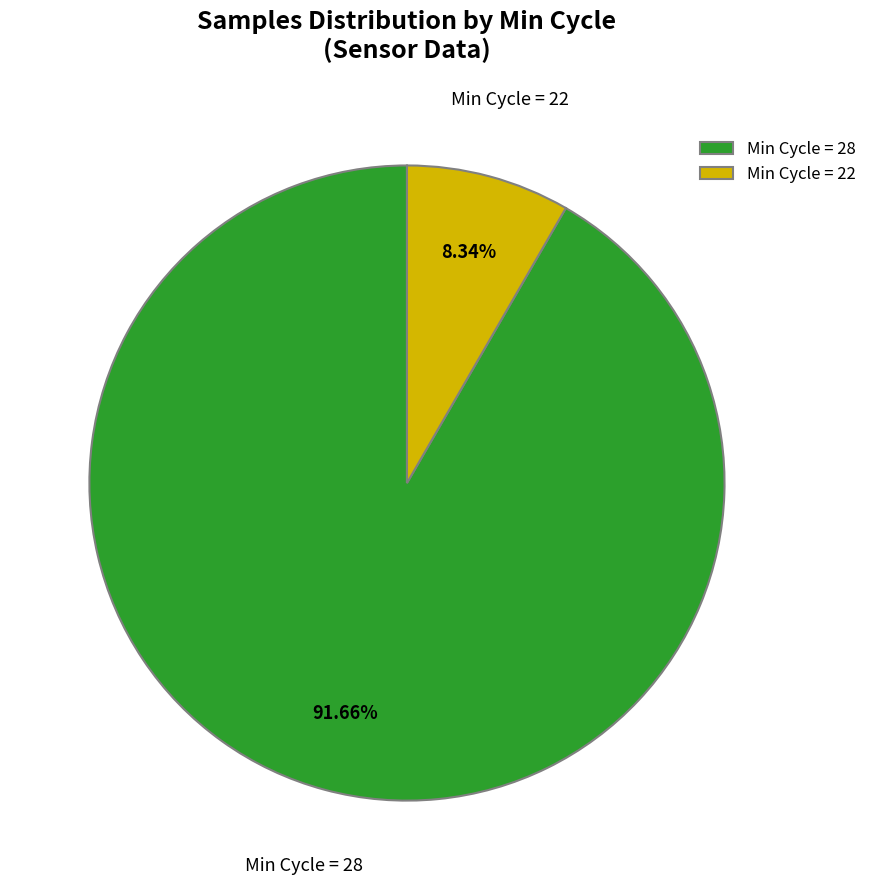

What is the ratio of the value at Min Cycle = 28 to the value at Min Cycle = 22?

11.0